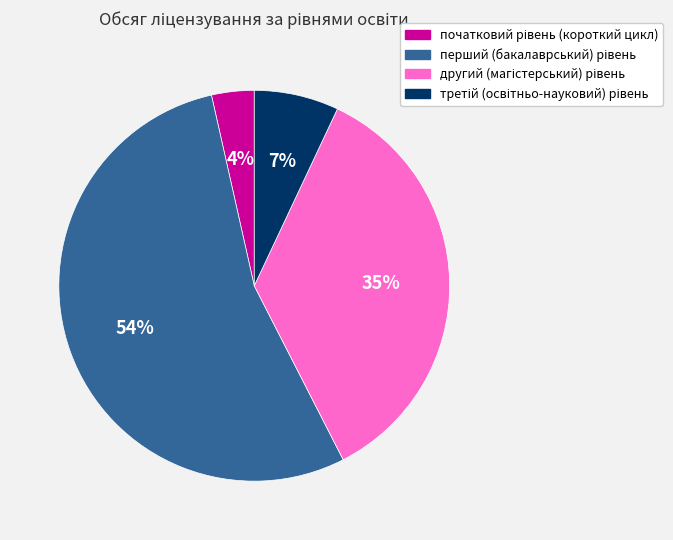

To the nearest percent, what is the average slice percentage?

25%